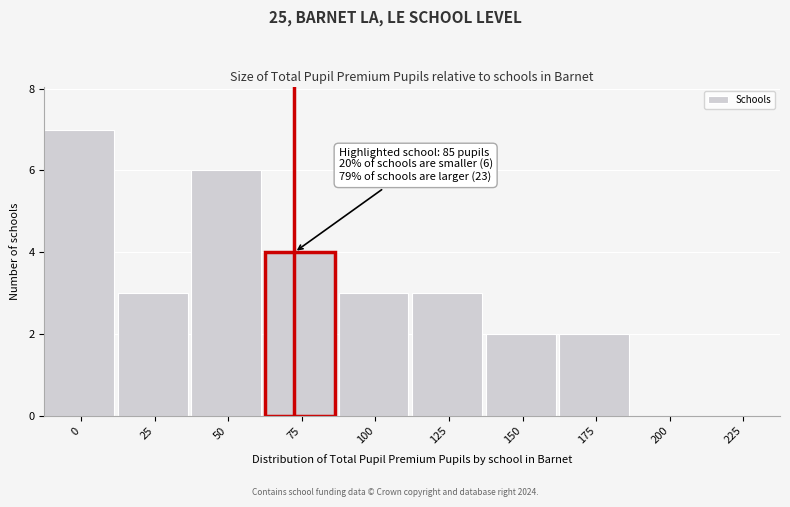

Reading left to right, list all the values displayed in this chart.

0=7	25=3	50=6	75=4	100=3	125=3	150=2	175=2	200=0	225=0